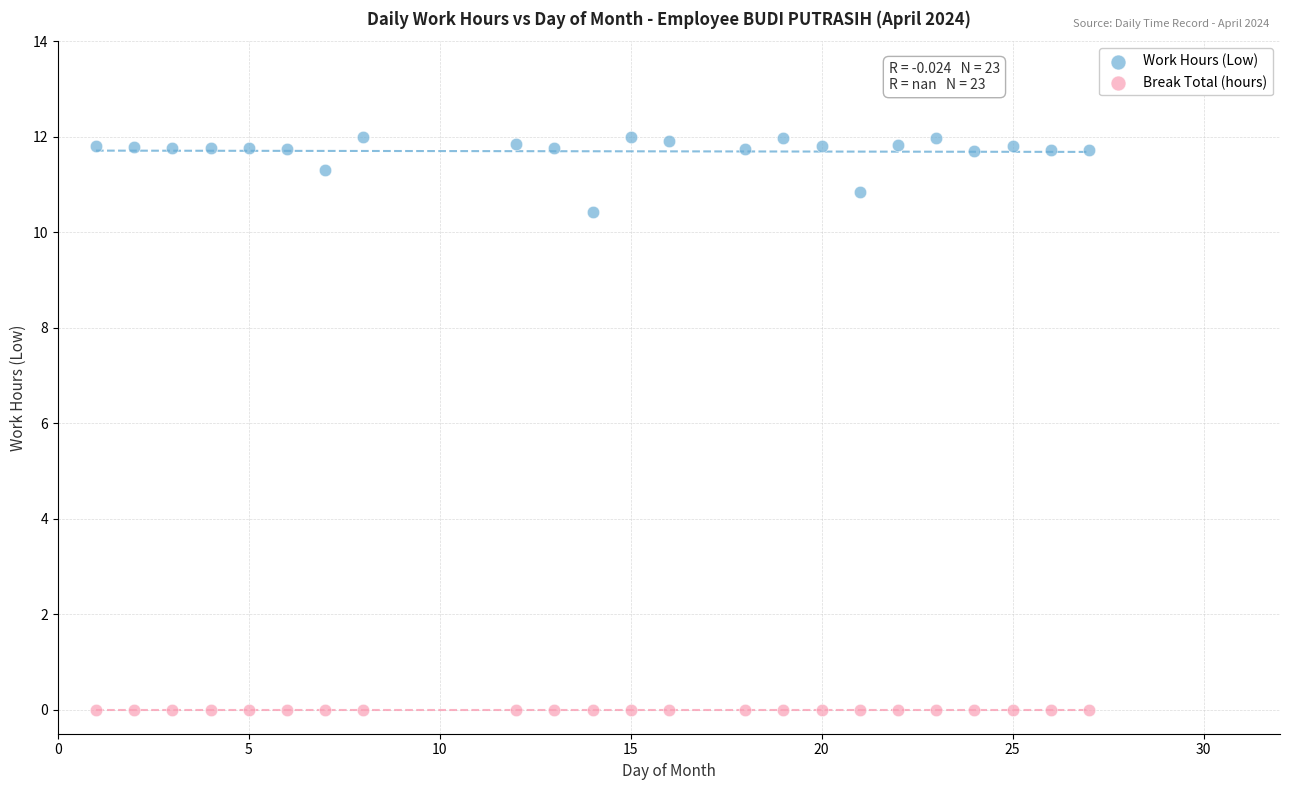

Which series contains the highest Y value?

Work Hours (Low)